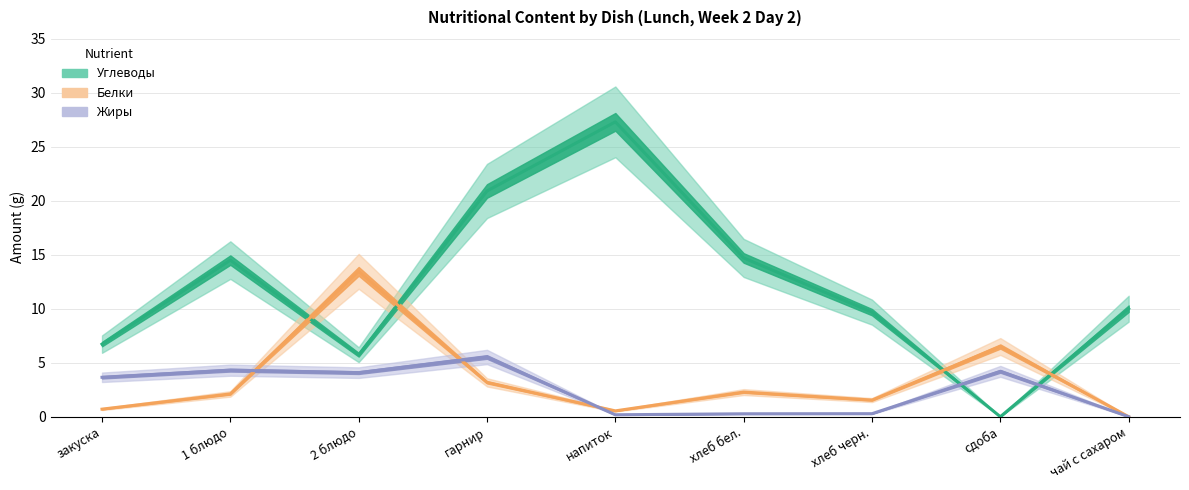

Where is the first local minimum for Жиры?

2 блюдо